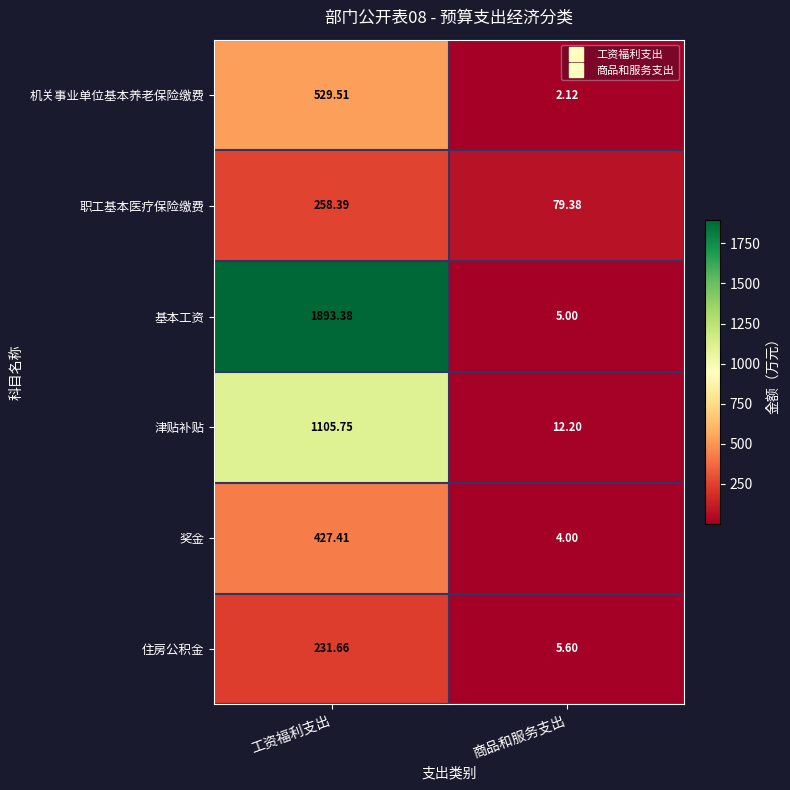

Where does the 职工基本医疗保险缴费 series first go above 258?

工资福利支出